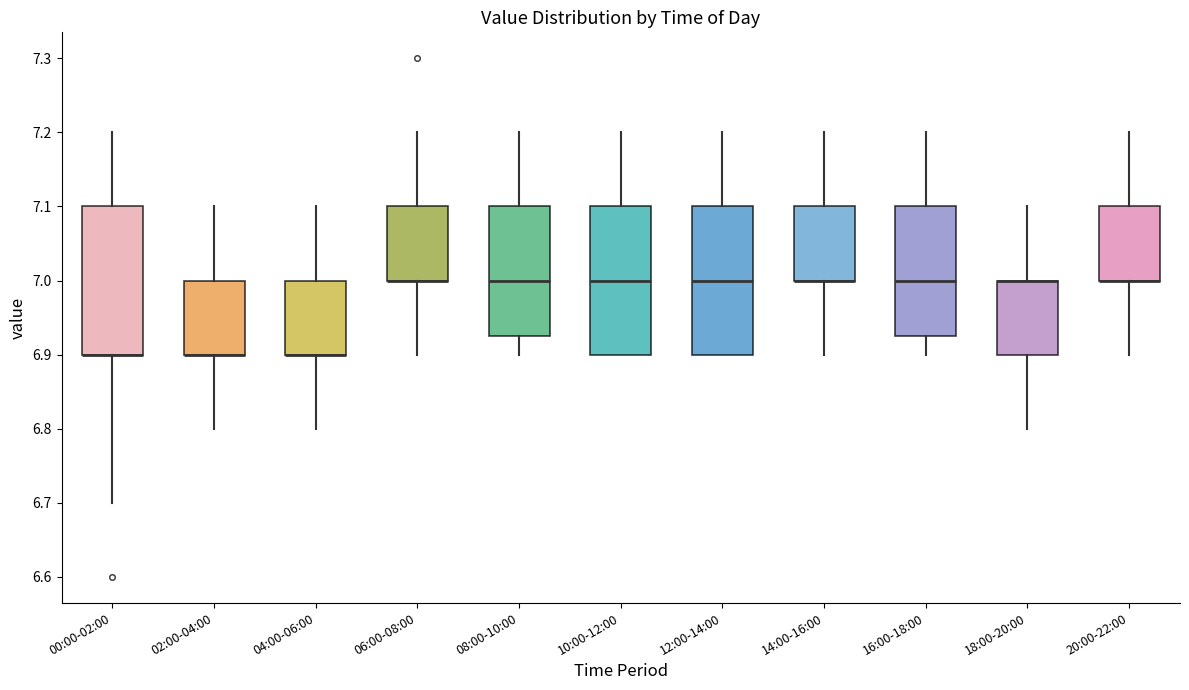

Reading left to right, transcribe this box plot: for each box, give where its median line is, the range the box spans, and where its two whiskers end, as read against the y-axis. The values are not printed on the chart, so give them approximately, as read against the axis.

00:00-02:00: median 6.90 (drawn on the box's lower edge), box 6.90 to 7.10, whiskers 6.70 to 7.20
02:00-04:00: median 6.90 (drawn on the box's lower edge), box 6.90 to 7.00, whiskers 6.80 to 7.10
04:00-06:00: median 6.90 (drawn on the box's lower edge), box 6.90 to 7.00, whiskers 6.80 to 7.10
06:00-08:00: median 7.00 (drawn on the box's lower edge), box 7.00 to 7.10, whiskers 6.90 to 7.20
08:00-10:00: median 7.00, box 6.93 to 7.10, whiskers 6.90 to 7.20
10:00-12:00: median 7.00, box 6.90 to 7.10, whiskers 6.90 to 7.20
12:00-14:00: median 7.00, box 6.90 to 7.10, whiskers 6.90 to 7.20
14:00-16:00: median 7.00 (drawn on the box's lower edge), box 7.00 to 7.10, whiskers 6.90 to 7.20
16:00-18:00: median 7.00, box 6.93 to 7.10, whiskers 6.90 to 7.20
18:00-20:00: median 7.00 (drawn on the box's upper edge), box 6.90 to 7.00, whiskers 6.80 to 7.10
20:00-22:00: median 7.00 (drawn on the box's lower edge), box 7.00 to 7.10, whiskers 6.90 to 7.20